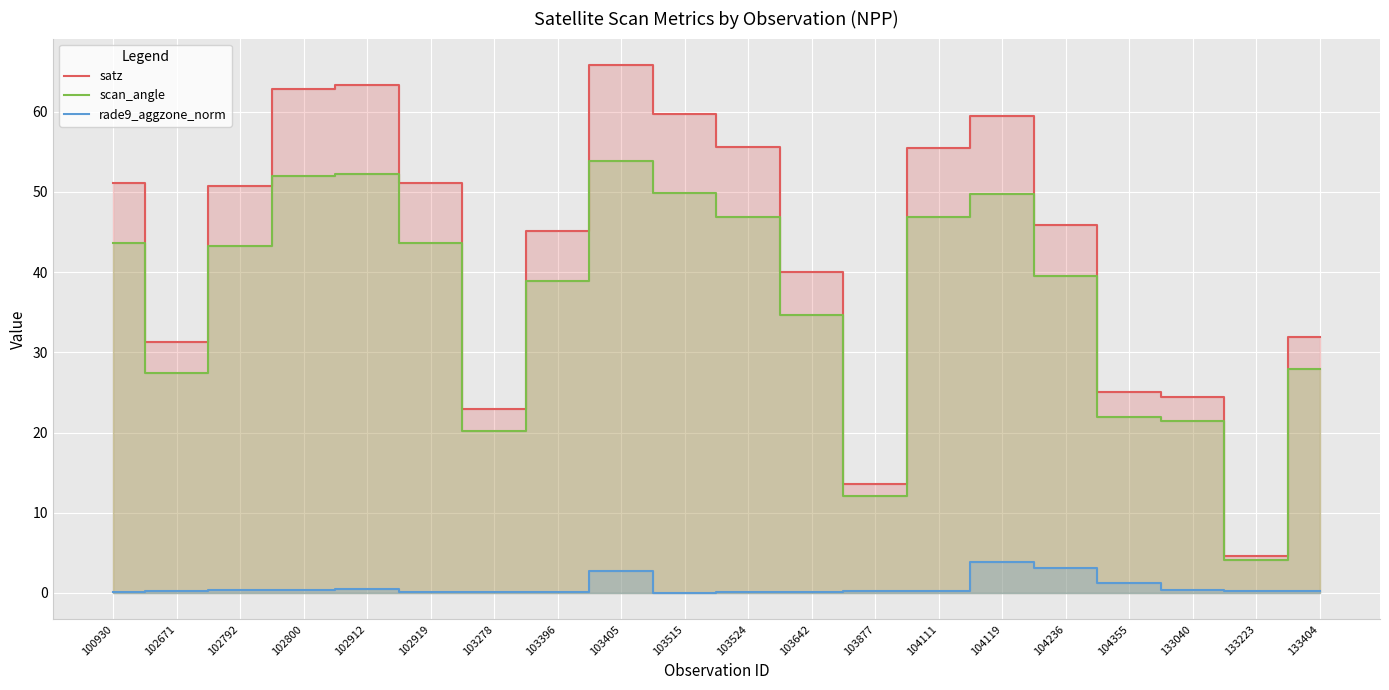

At which category does scan_angle reach its first local peak?

102912